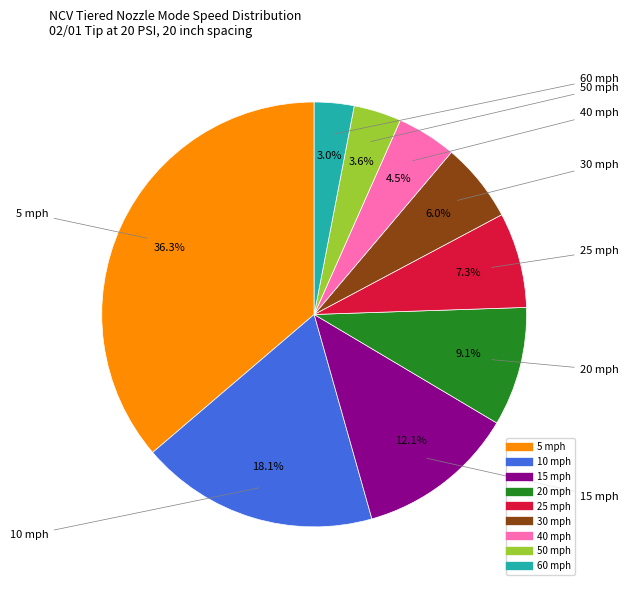

Does 30 mph represent more than half of the total?

No